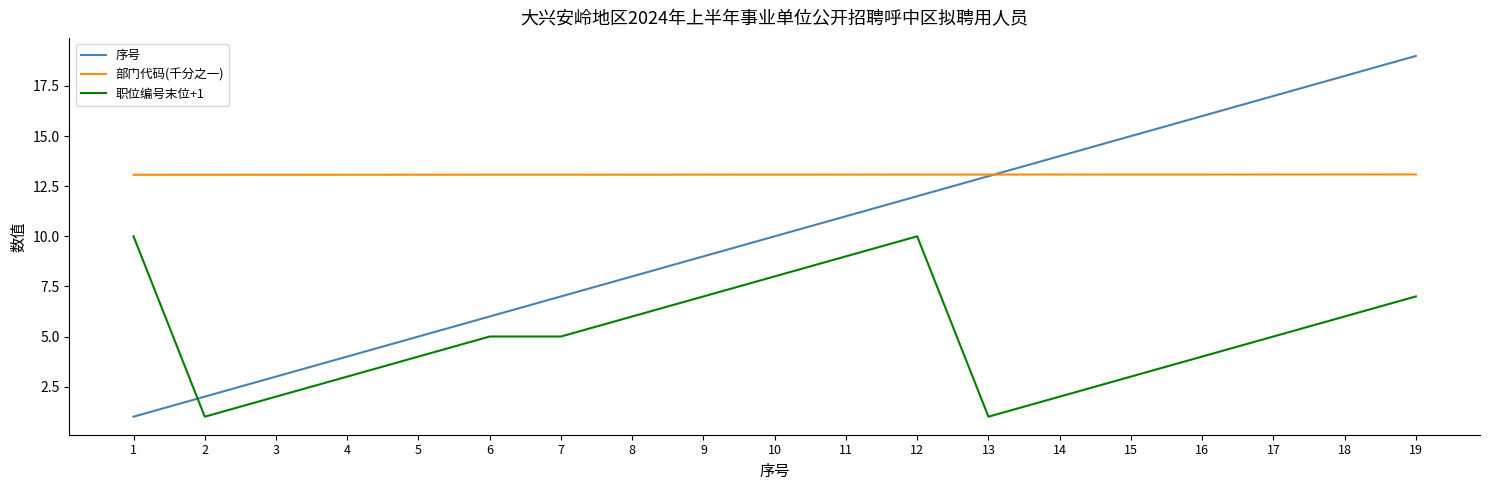

How many values in the 序号 series are below 10?

9